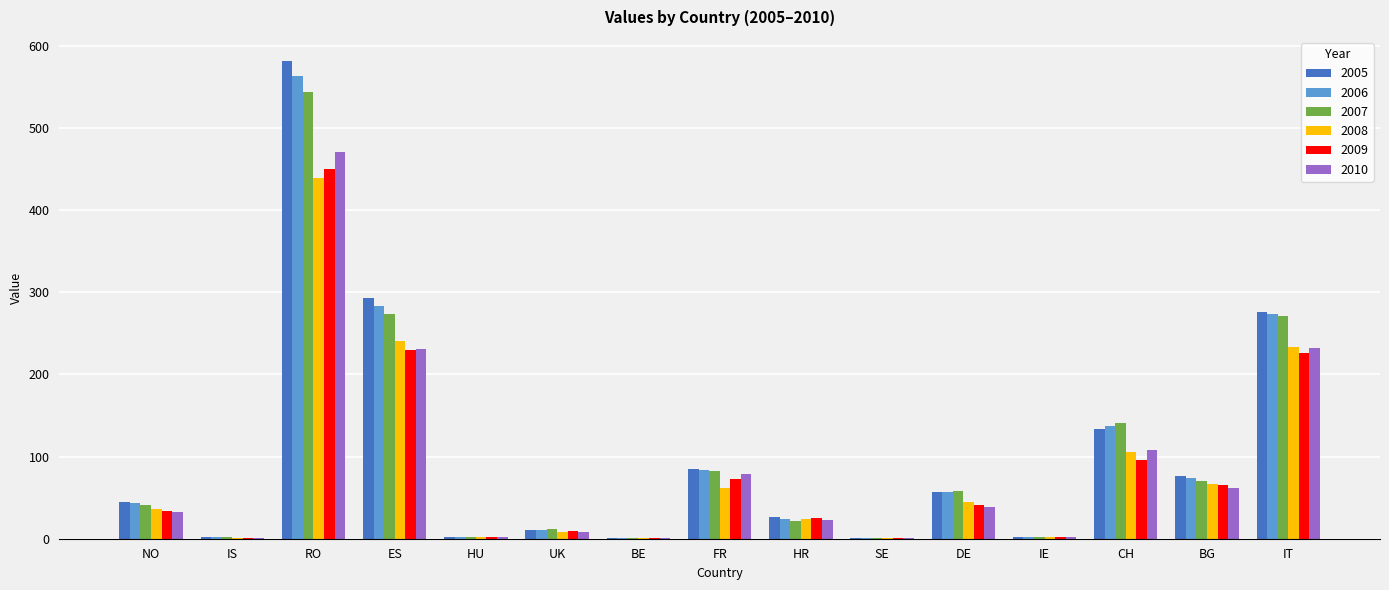

Where is 2005 nearest to the value 290?

ES